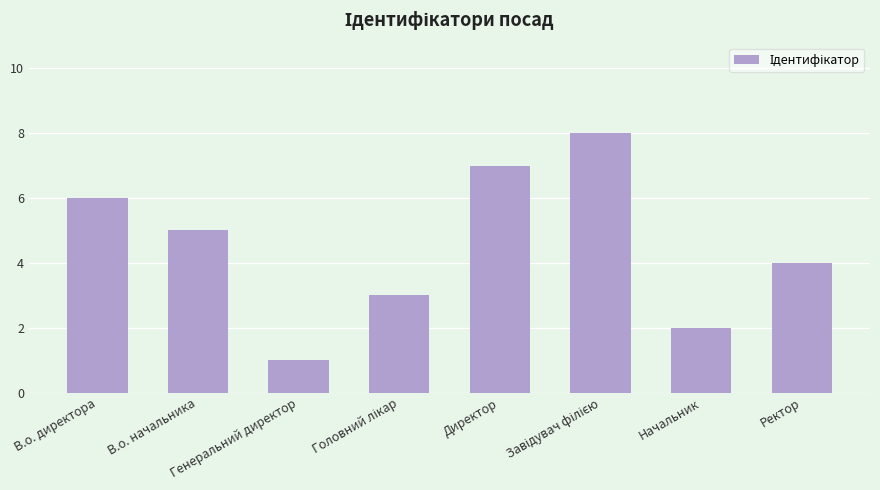

What is the change in value from В.о. начальника to Начальник?

-3